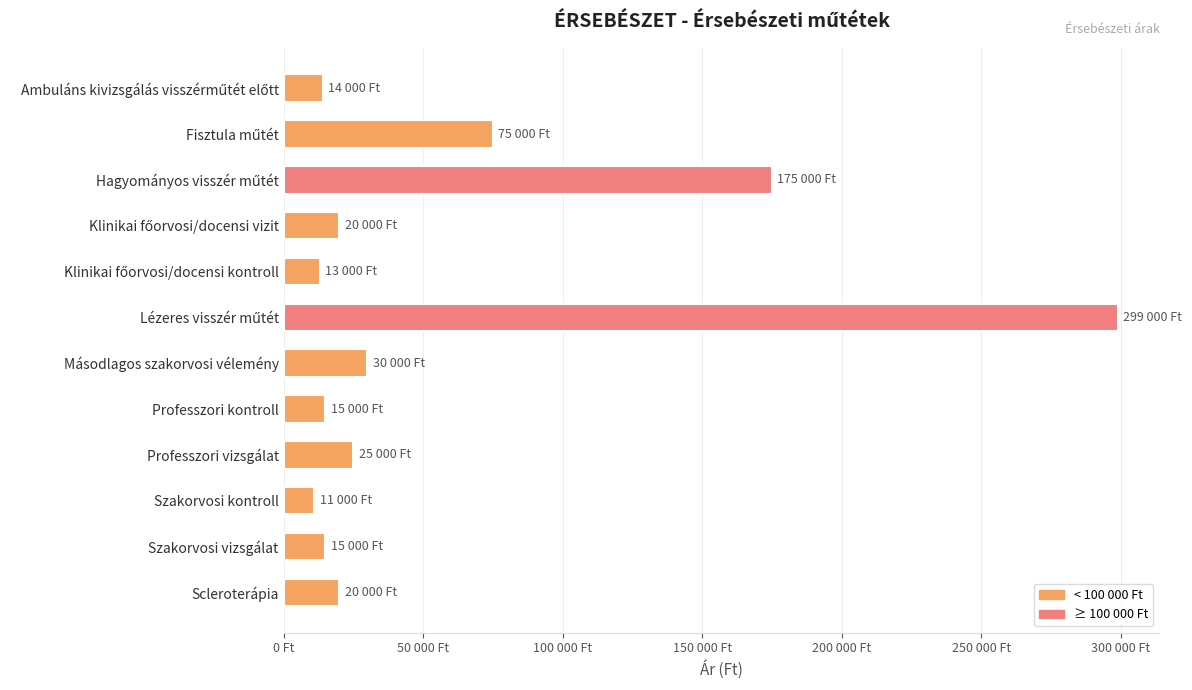

Are the bars horizontal?

Yes